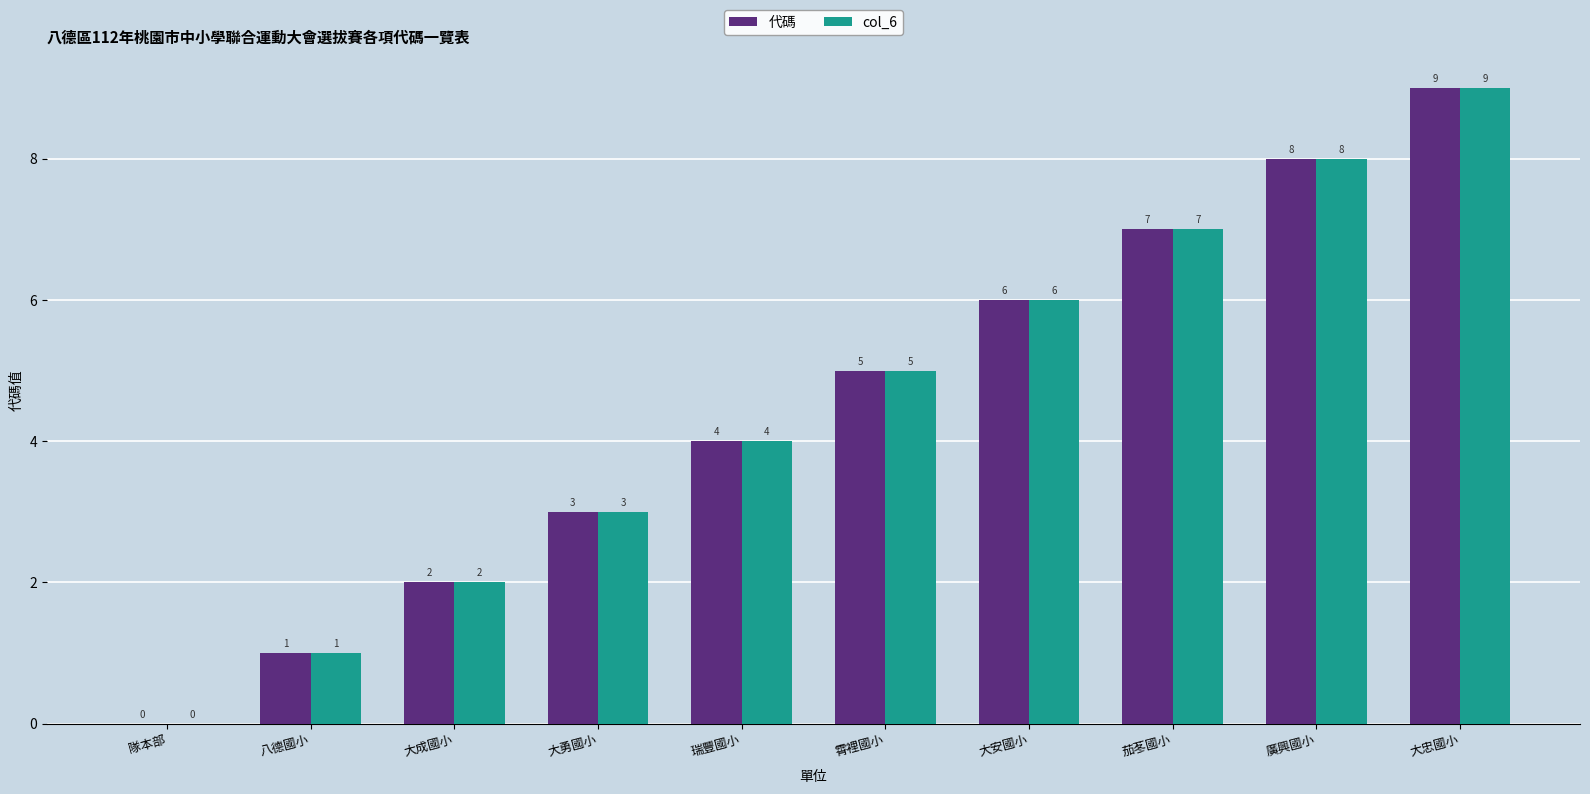

At which label is 代碼 closest to 4?

瑞豐國小